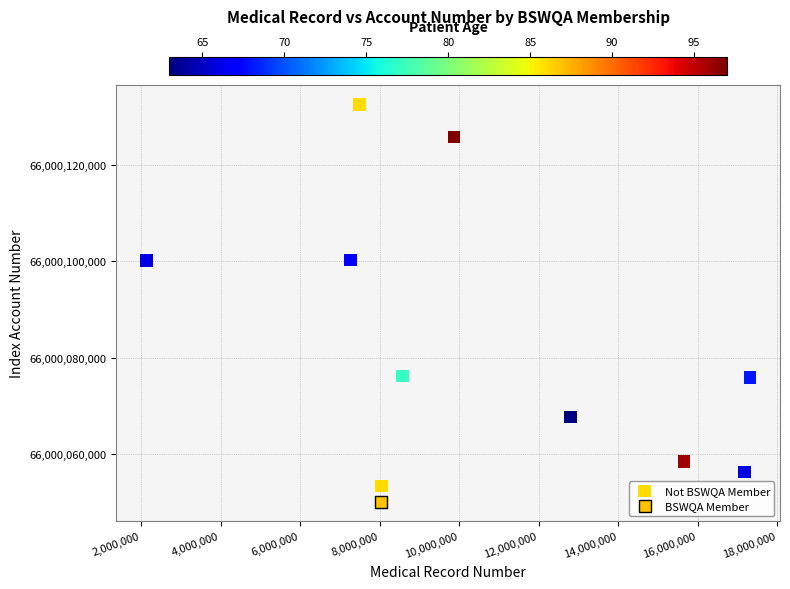

What are all the series names shown in the legend?

Not BSWQA Member, BSWQA Member